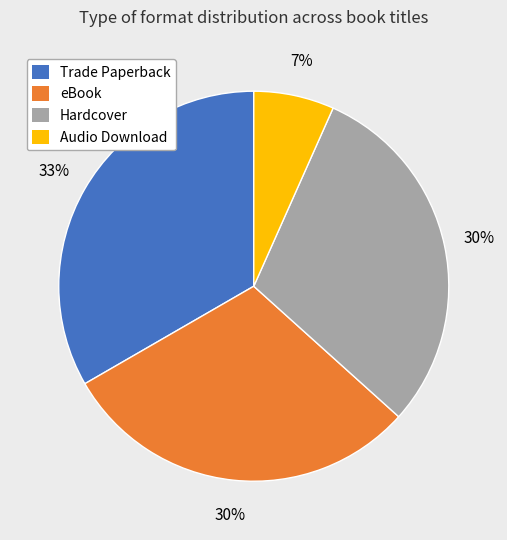

Does Audio Download account for over 50% of the chart?

No